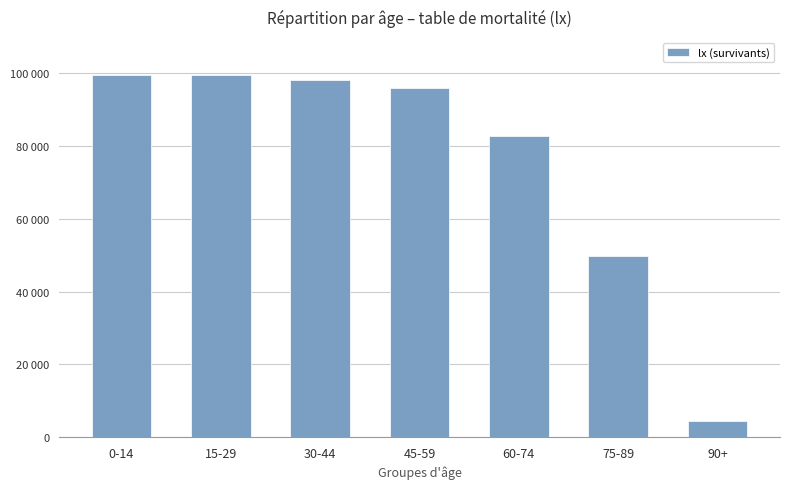

Does the chart contain any negative values?

No